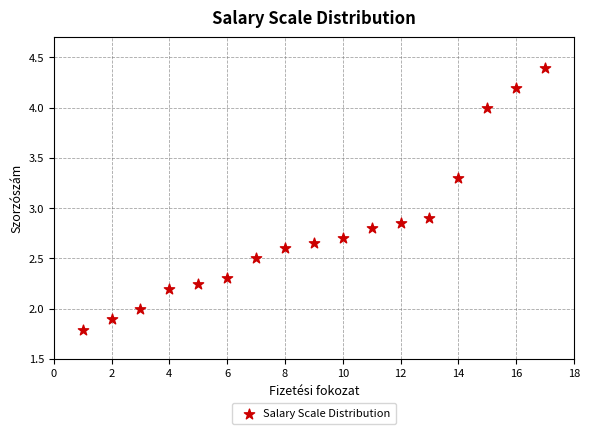

What is the range of X values (max minus min)?

16.0